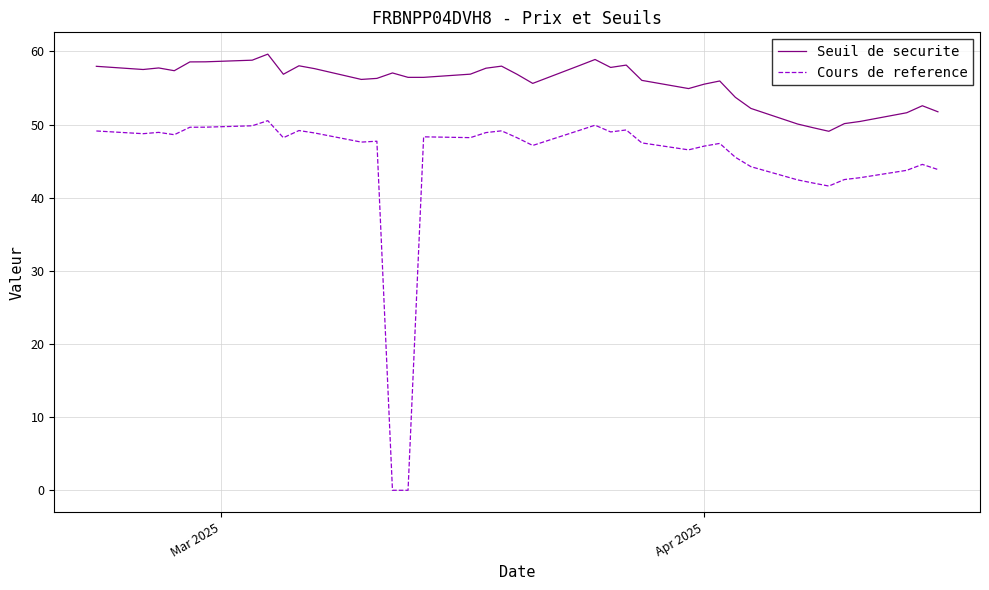

What is the greatest value displayed?

59.6